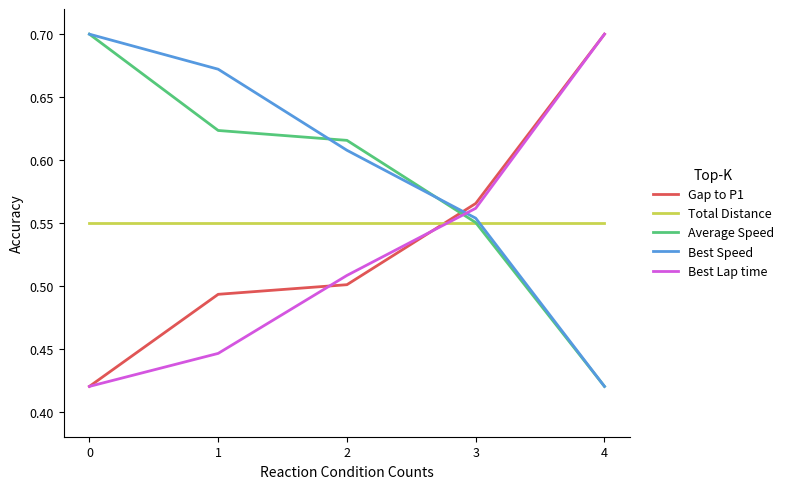

What is the total value across all series at 3?

2.8